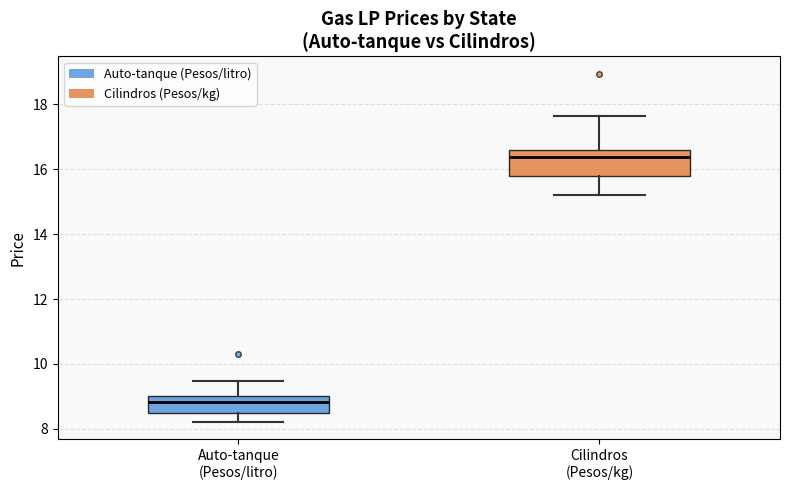

Reading left to right, transcribe this box plot: for each box, give where its median line is, the range the box spans, and where its two whiskers end, as read against the y-axis. The values are not printed on the chart, so give them approximately, as read against the axis.

Auto-tanque (Pesos/litro): median 8.8, box 8.4 to 9.0, whiskers 8.2 to 9.4
Cilindros (Pesos/kg): median 16.4, box 15.8 to 16.6, whiskers 15.2 to 17.6